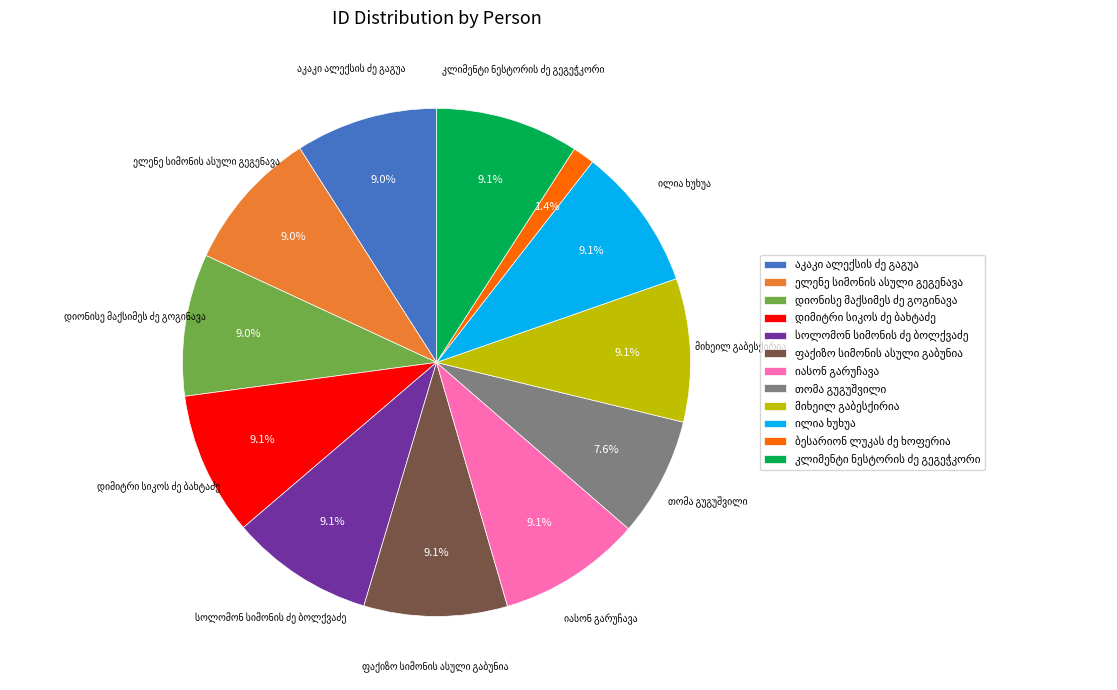

Is there a majority slice in this chart?

No